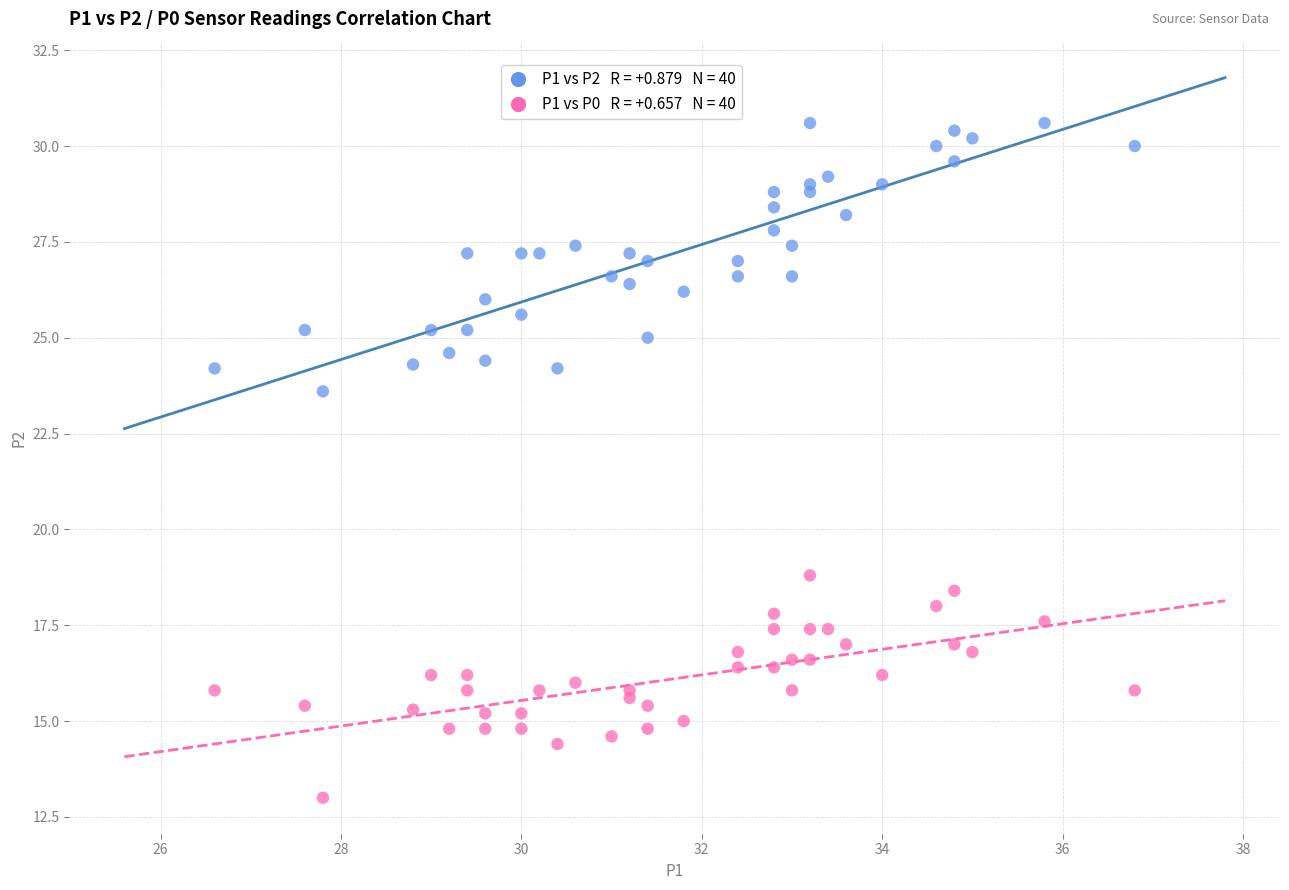

Across all series, what Y value is closest to 21?

18.8